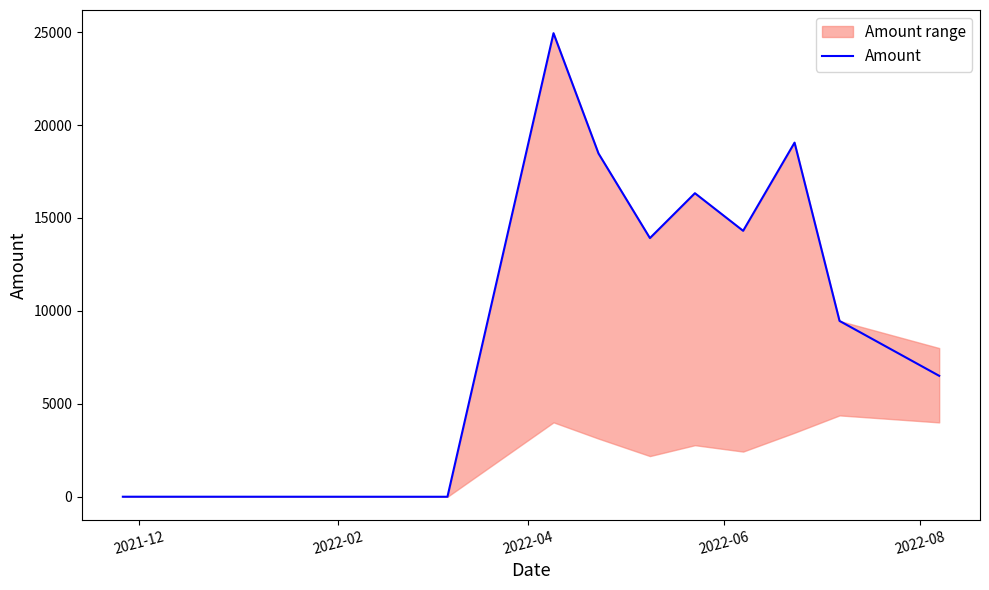

What is the maximum value for Amount?

24940.0